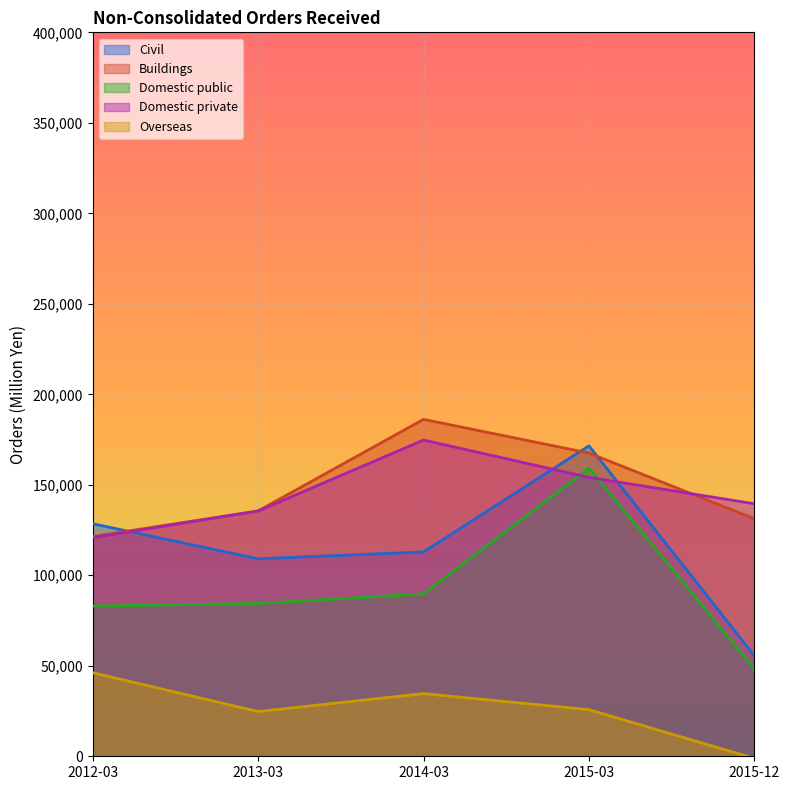

Reading left to right, what are all the values shown in this chart?

Civil: 128496	109110	112897	171532	55491
Buildings: 121428	135564	186158	167561	131233
Domestic public: 82988	84440	89703	159218	48415
Domestic private: 120760	135509	174728	154111	139516
Overseas: 46175	24723	34623	25764	-1206